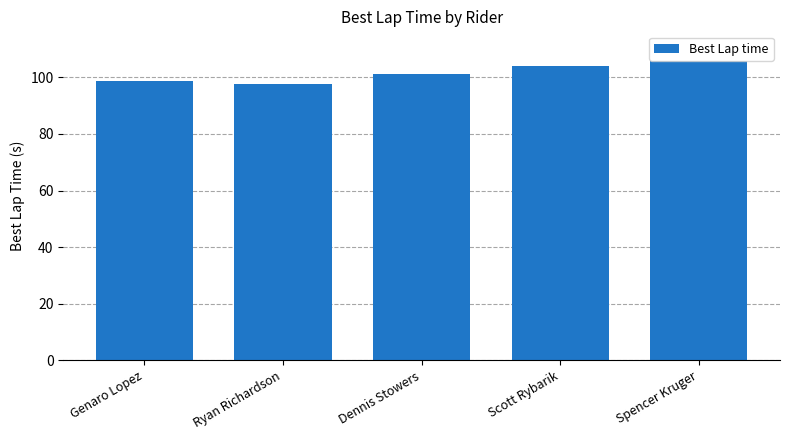

What is the approximate value at Genaro Lopez?

98.6